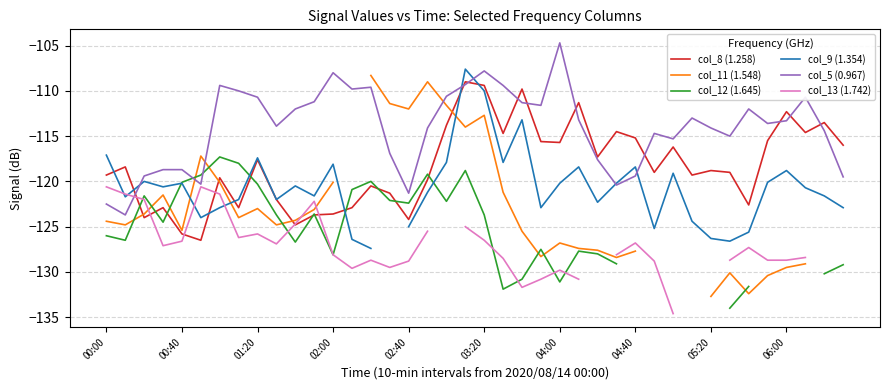

The col_8 (1.258) series shows -117.6 at 01:20. True or false?

True